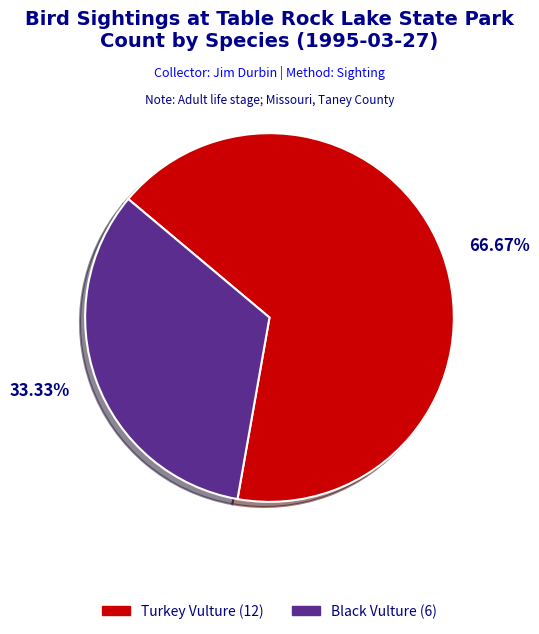

The Black Vulture slice represents 33% of the pie. True or false?

True